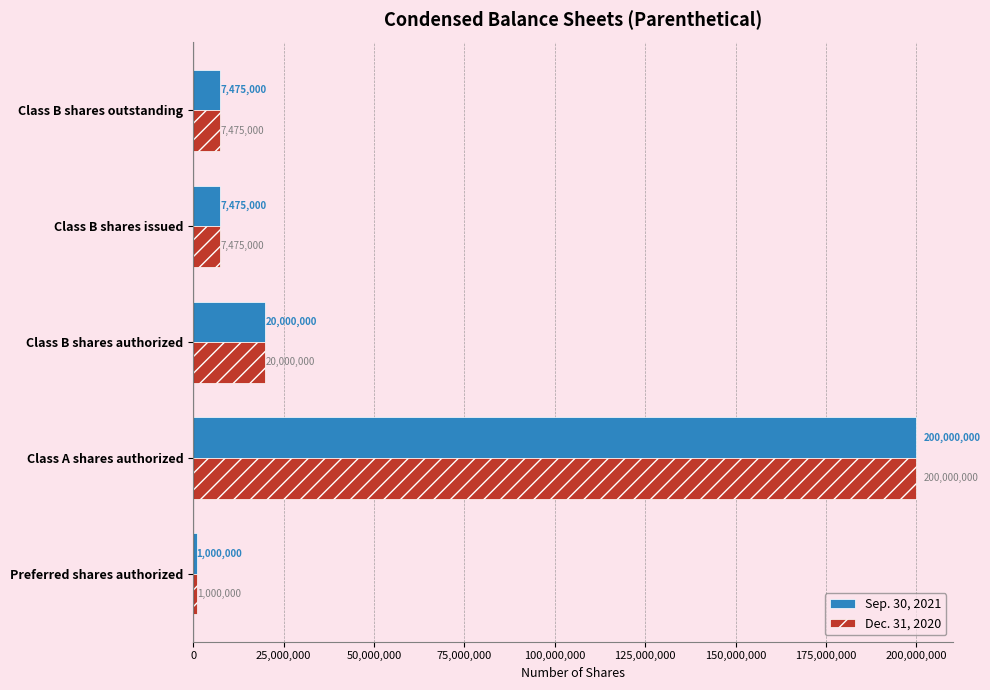

What is the total value across all series at Class B shares issued?

14950000